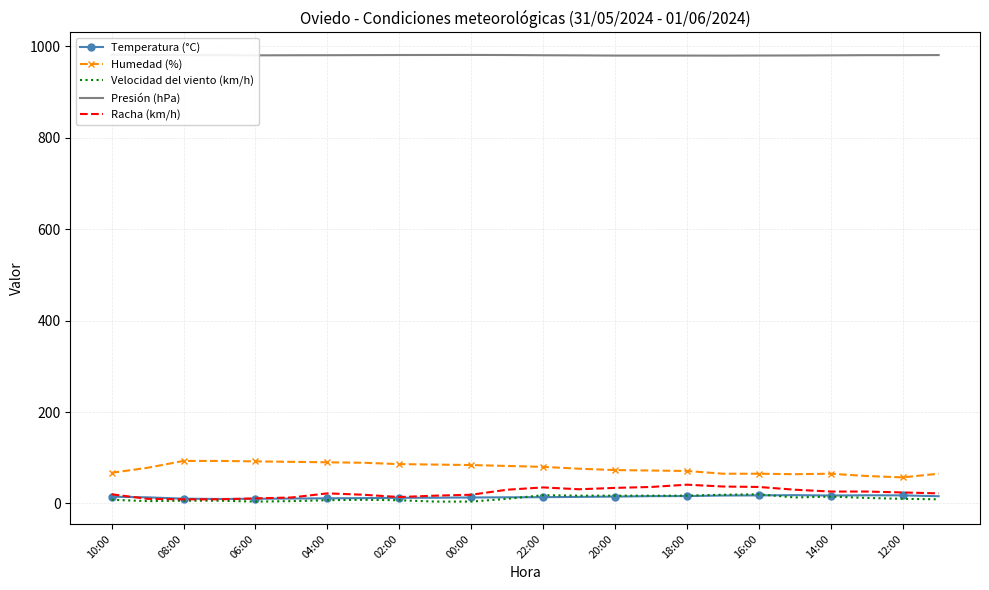

What is the spread (max minus min) of values at 17?

962.6